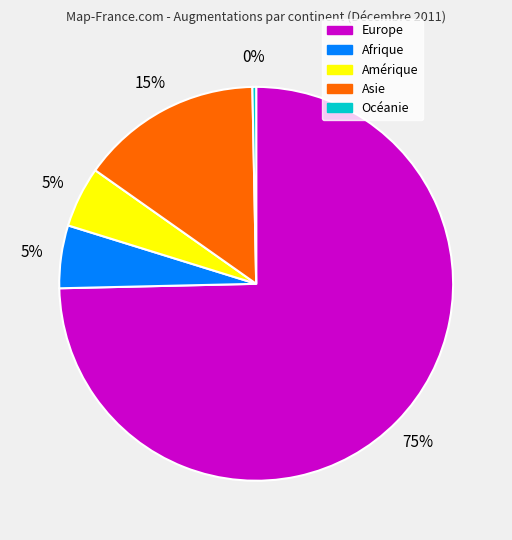

Which slice represents more than half of the pie?

Europe